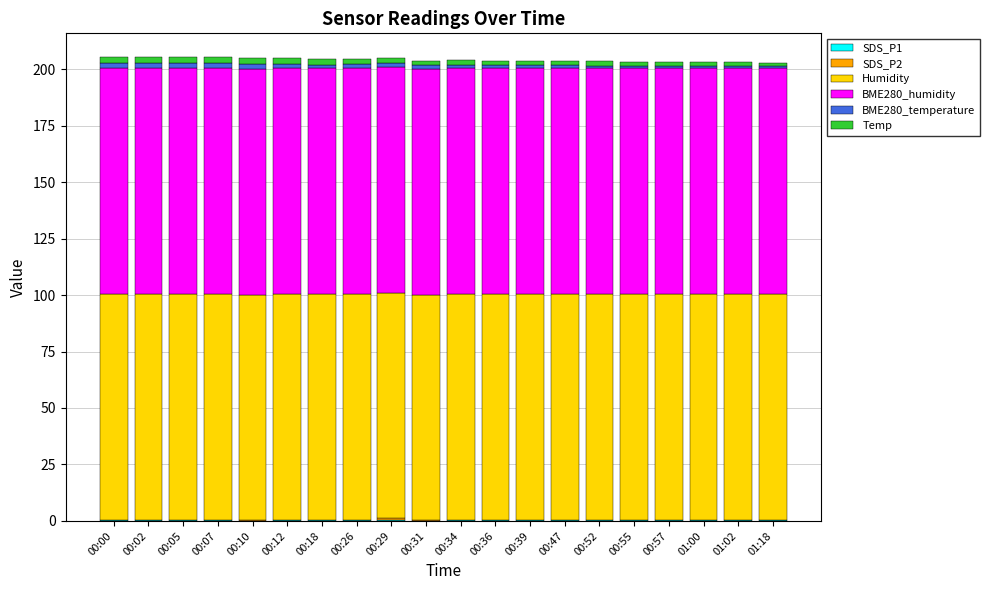

Does the chart contain stacked bars?

Yes